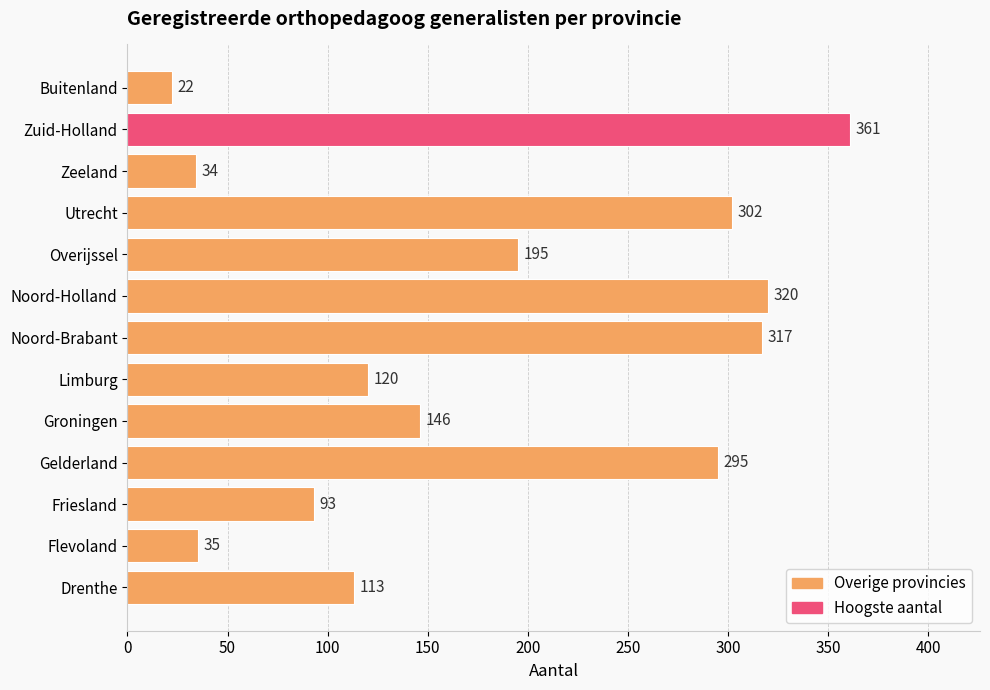

What is the maximum value shown in the chart?

361